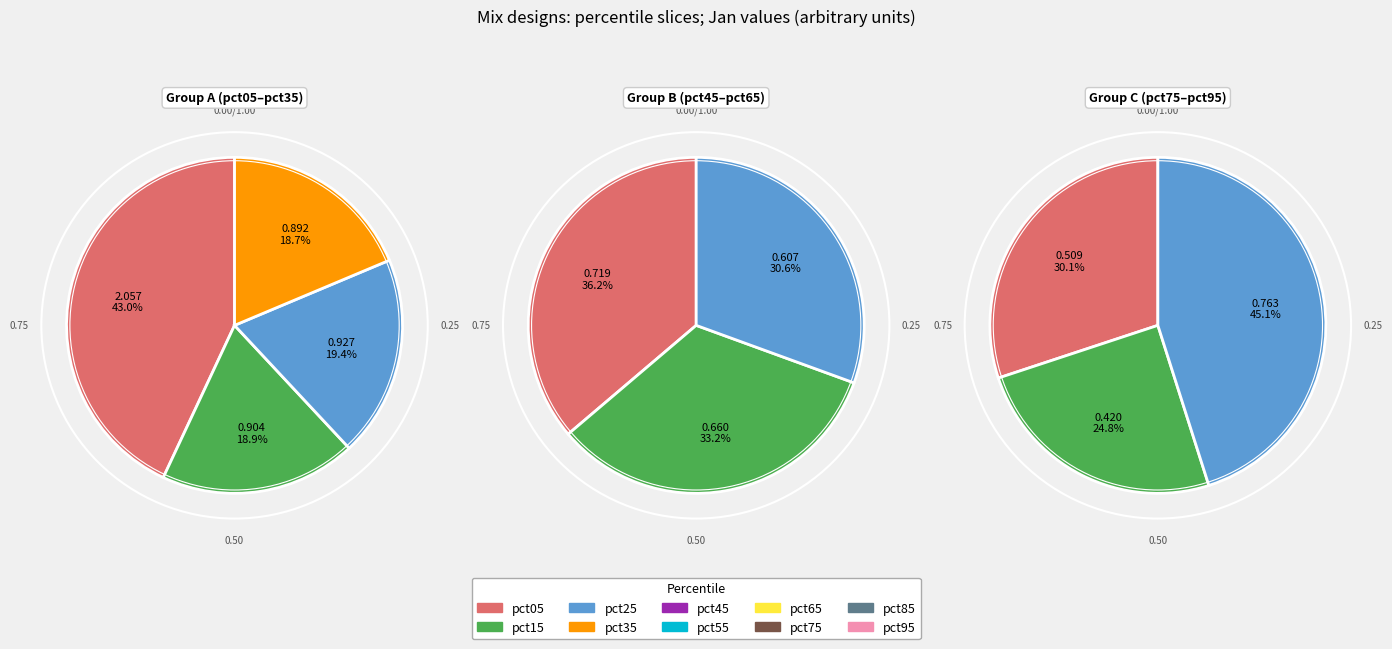

How many segments does this pie chart have?

10